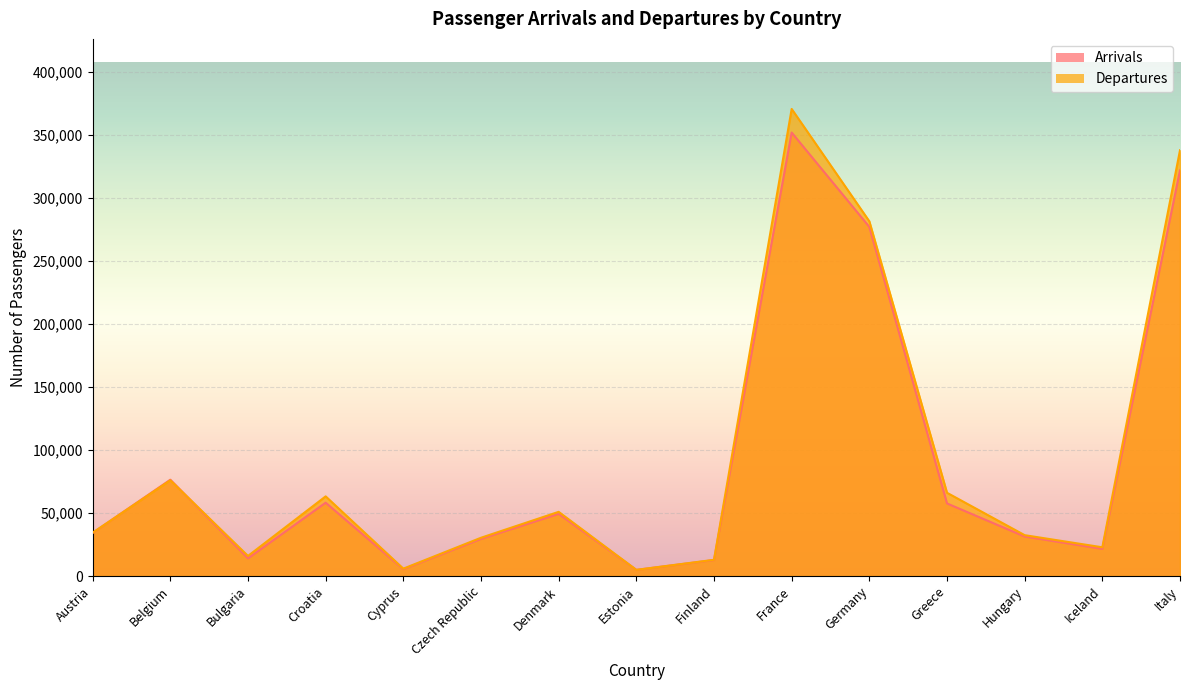

How many times do Arrivals and Departures cross each other?

2